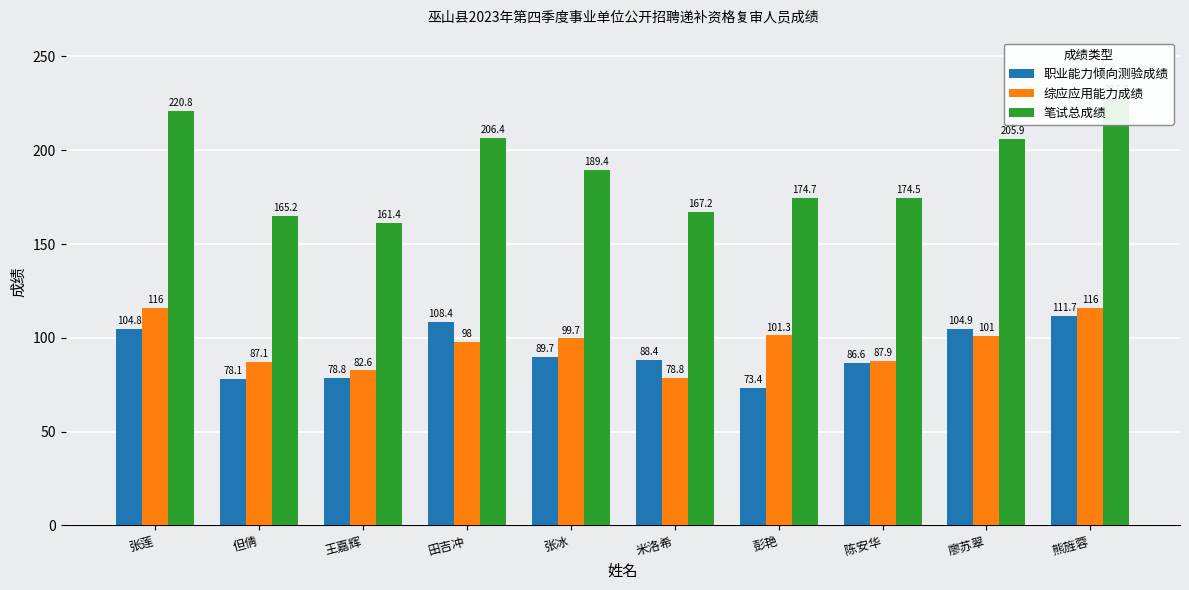

True or false: 笔试总成绩 has a value of 205.9 at 廖苏翠.

True